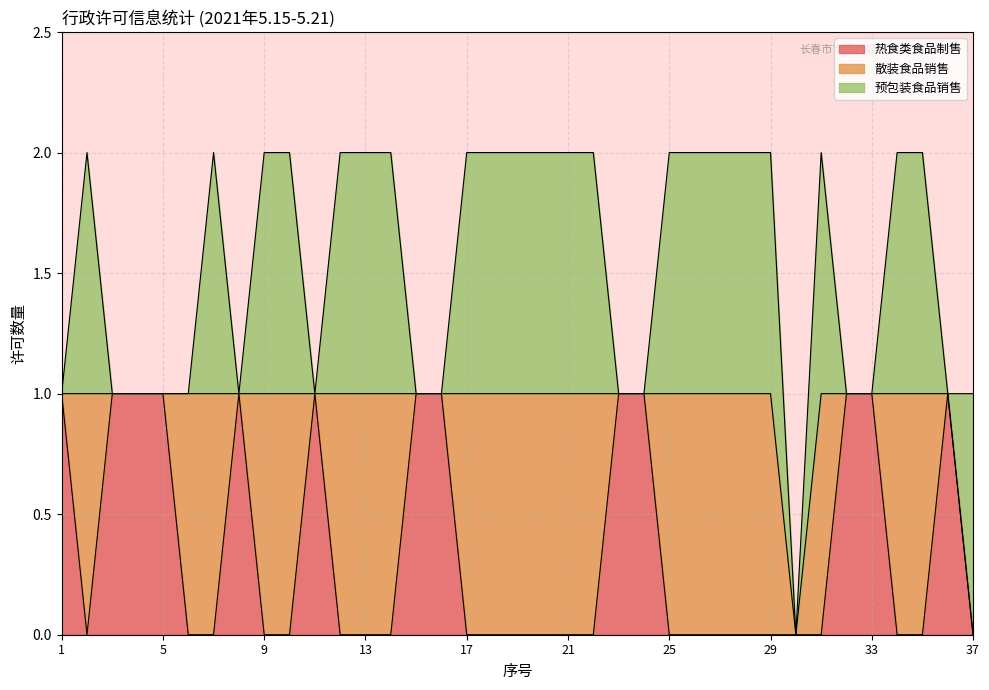

The 热食类食品制售 series shows 0 at 31. True or false?

False